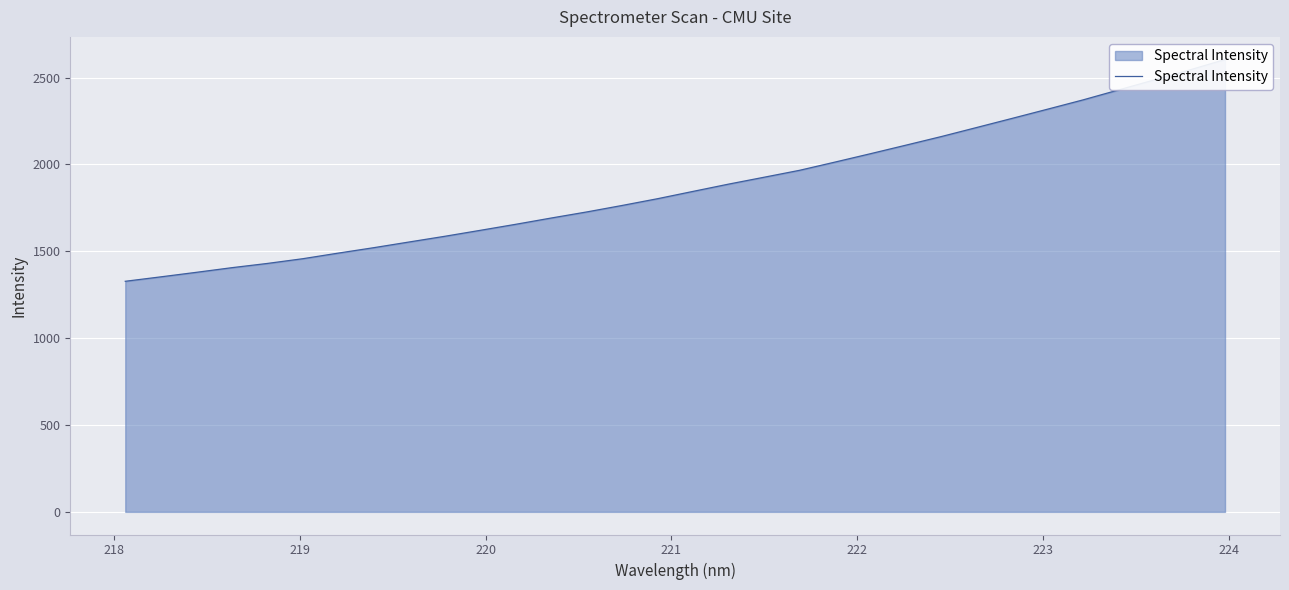

The chart shows a value of 1145.3 at 21. True or false?

False